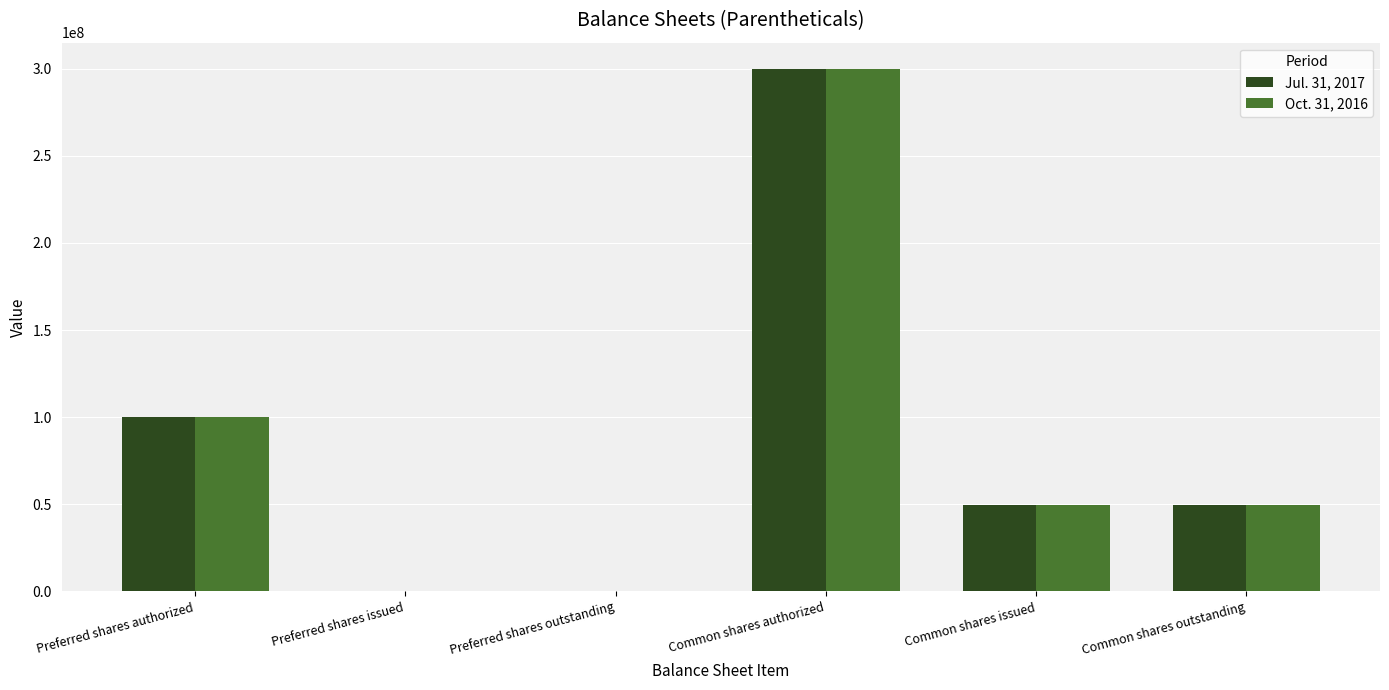

Between Common shares authorized and Common shares issued, which series saw the biggest shift?

Oct. 31, 2016